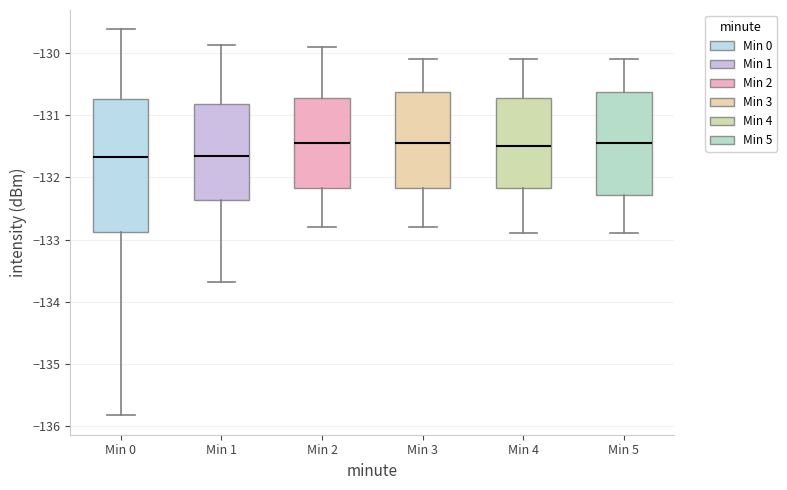

Where is the lower edge of the box for Min 1 on the y-axis? The values are not printed on the chart, so give them approximately, as read against the axis.

-132.4